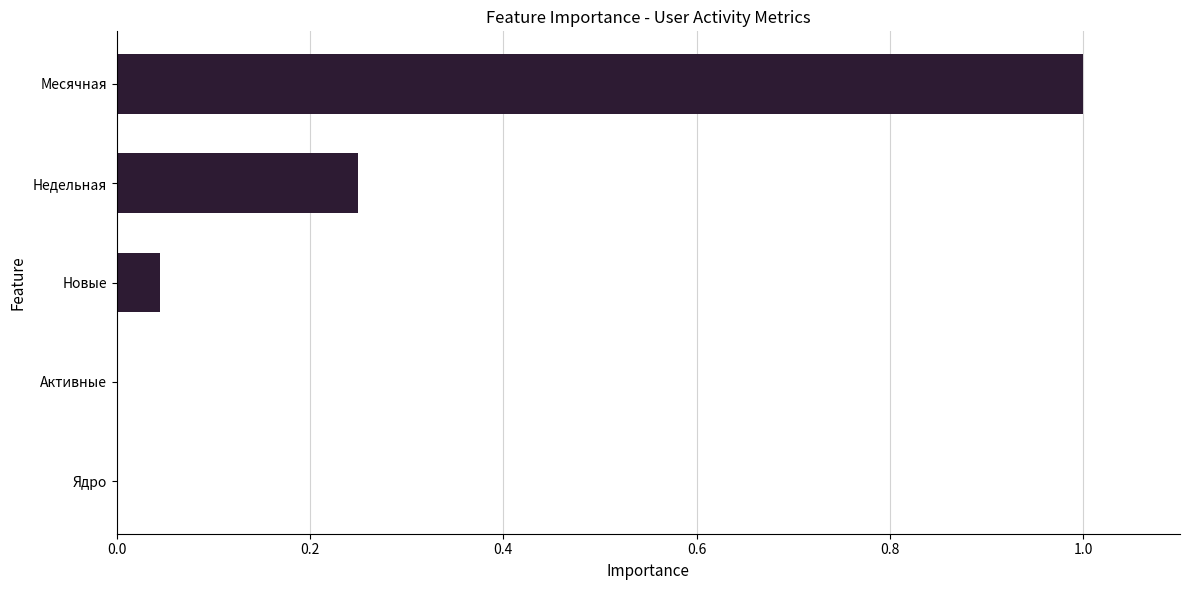

The value at Месячная is 1.0. True or false?

True